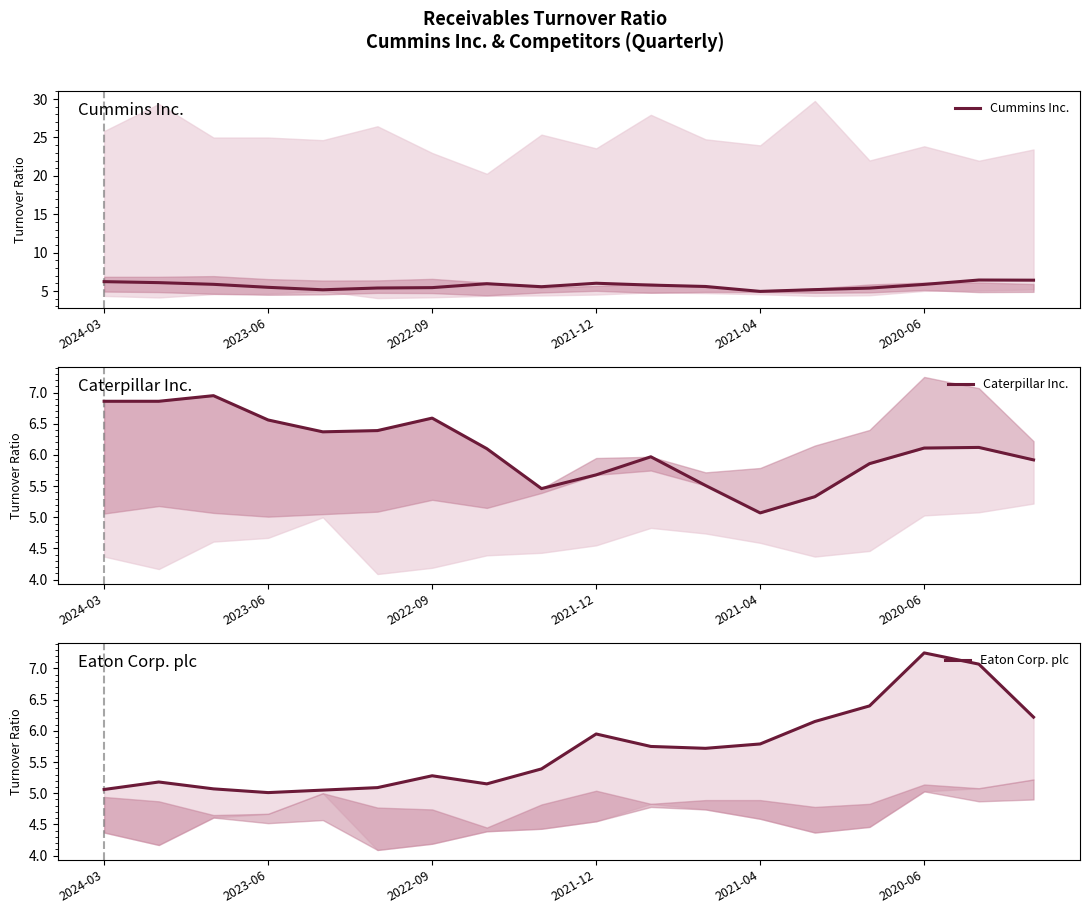

True or false: Cummins Inc. has a value of 1.3 at 2022-09.

False